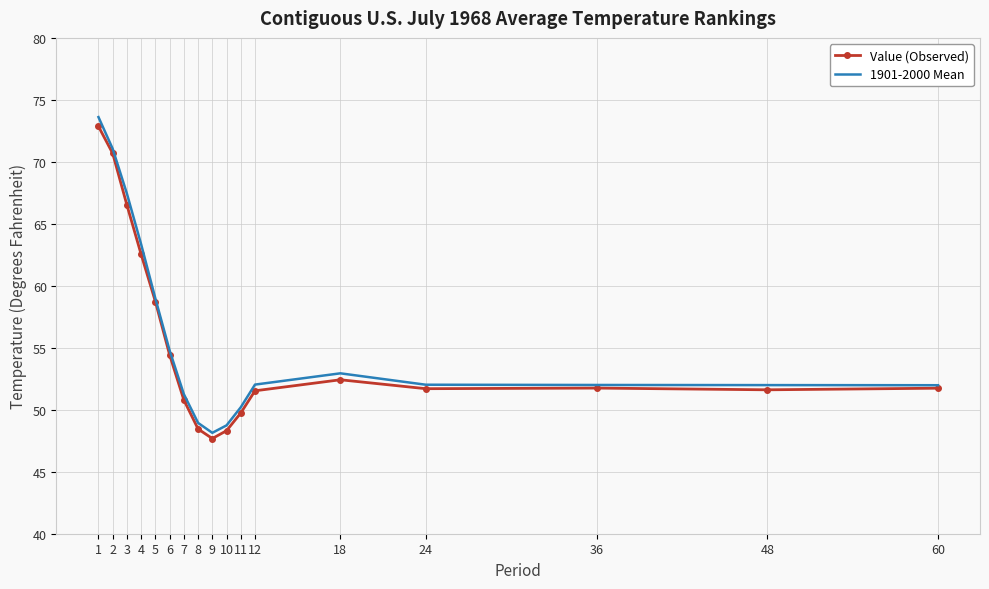

At how many categories does at least one series exceed 62?

4